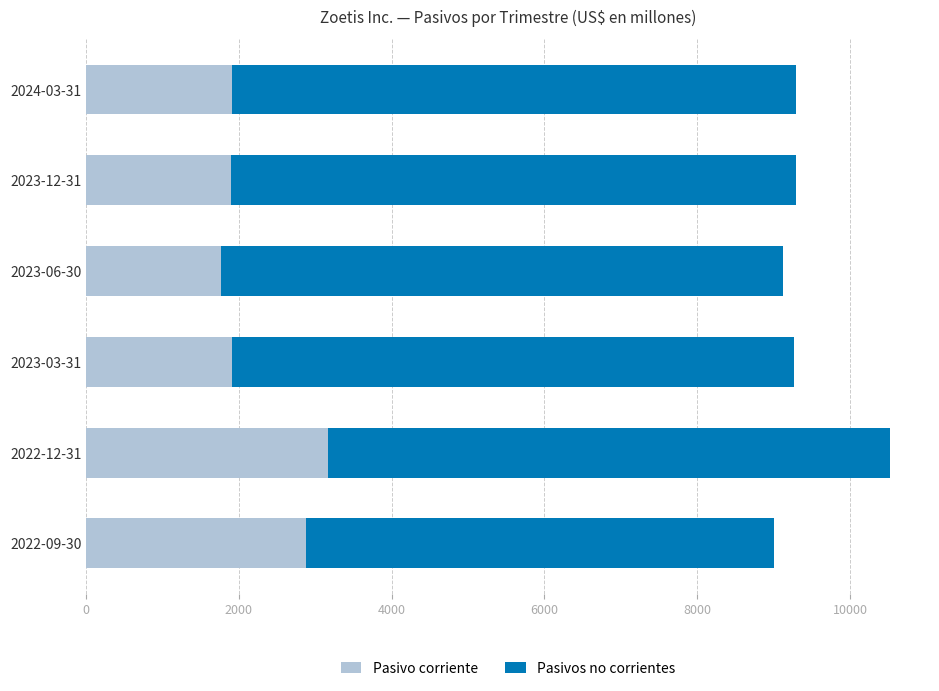

What is the difference between the maximum and minimum values in the Pasivo corriente series?

1398